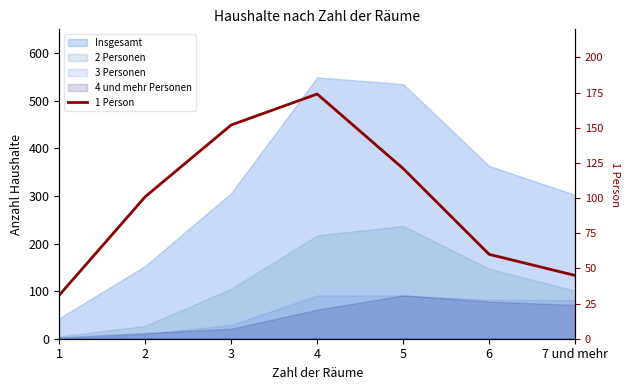

What is the sum of all values?

684